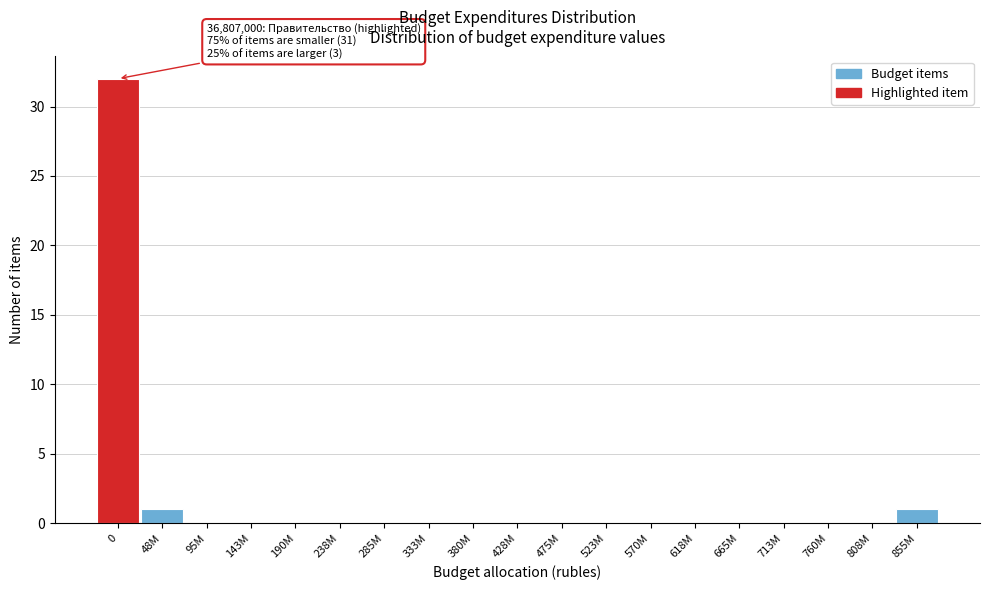

Reading right to left, extract all data points from this chart.

855M=1	808M=0	760M=0	713M=0	665M=0	618M=0	570M=0	523M=0	475M=0	428M=0	380M=0	333M=0	285M=0	238M=0	190M=0	143M=0	95M=0	48M=1	0=32